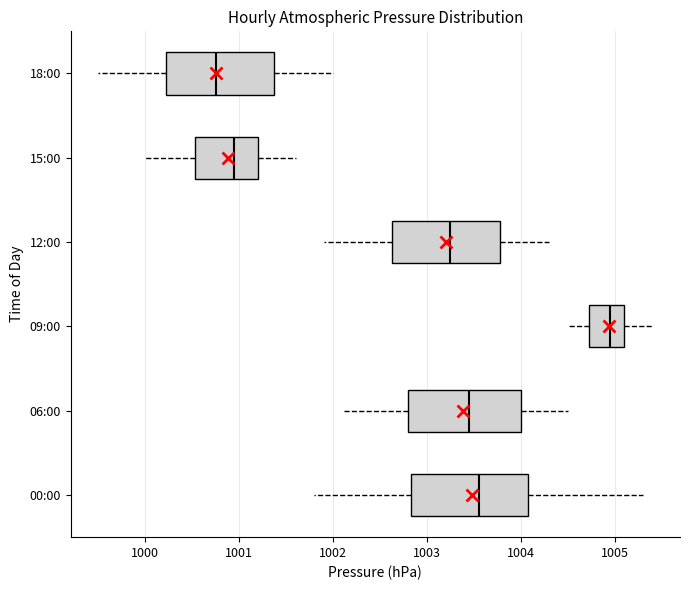

Where does the right whisker of the box for 06:00 end on the x-axis? The values are not printed on the chart, so give them approximately, as read against the axis.

1004.5